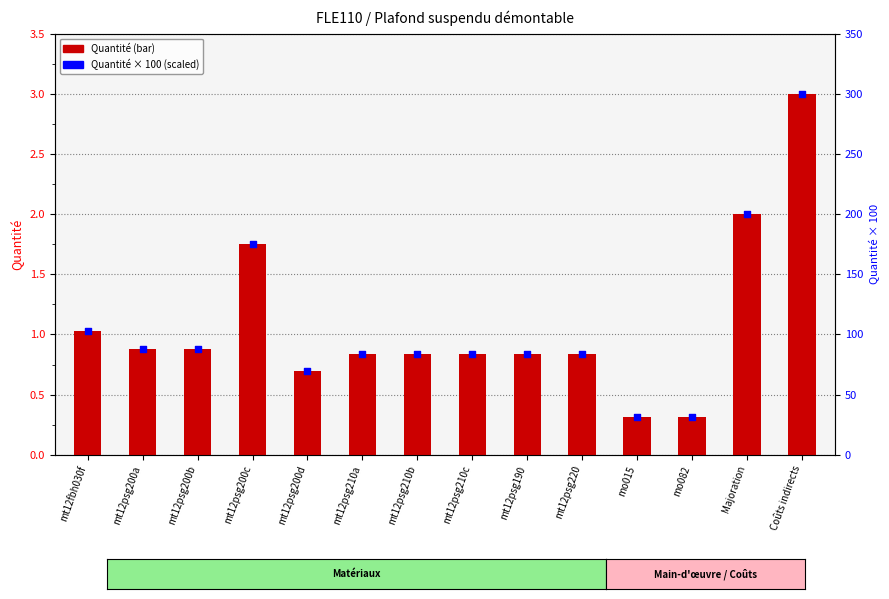

At how many categories does at least one series exceed 86?

6